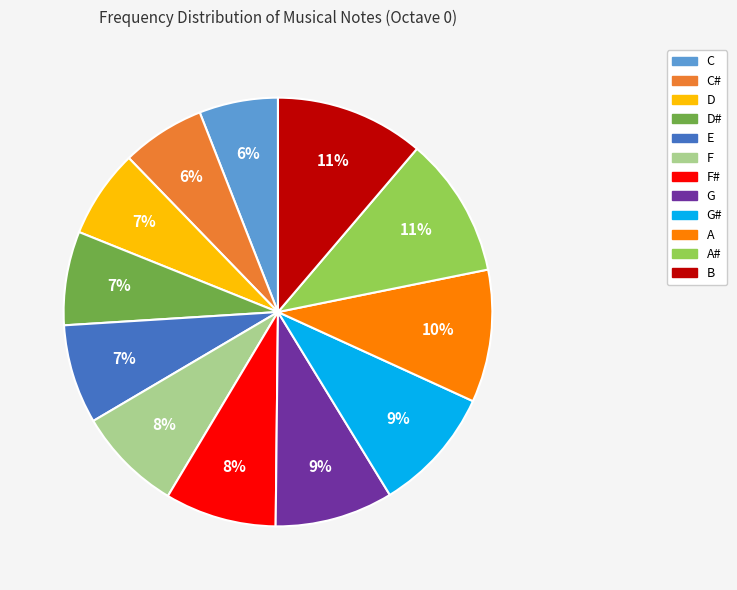

To the nearest percent, what is the difference between the largest and smallest slice percentages?

5%